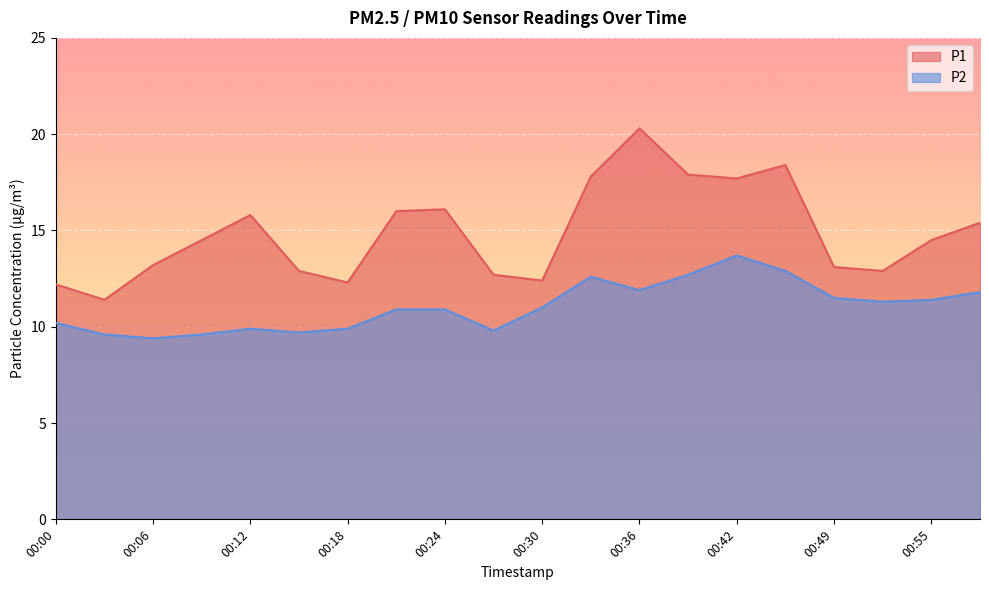

Is the value of P2 at 00:18 greater than the value of P1 at 00:49?

No